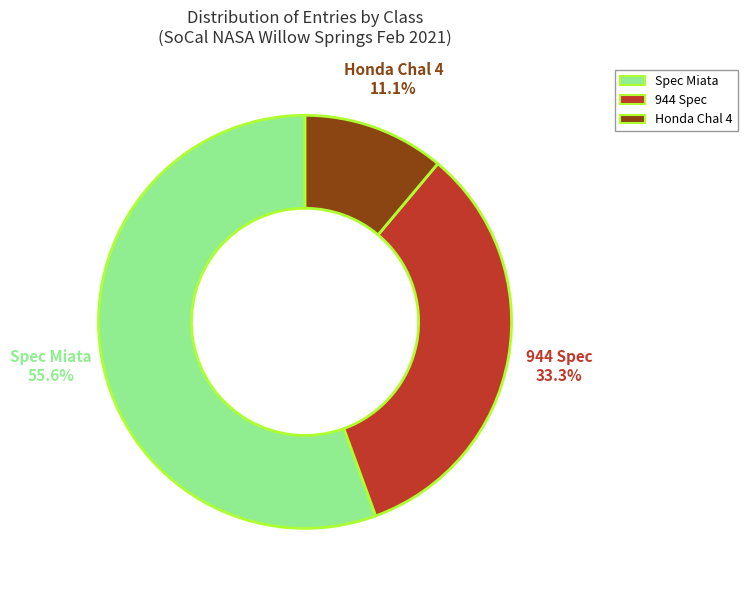

Which slice is the largest?

Spec Miata